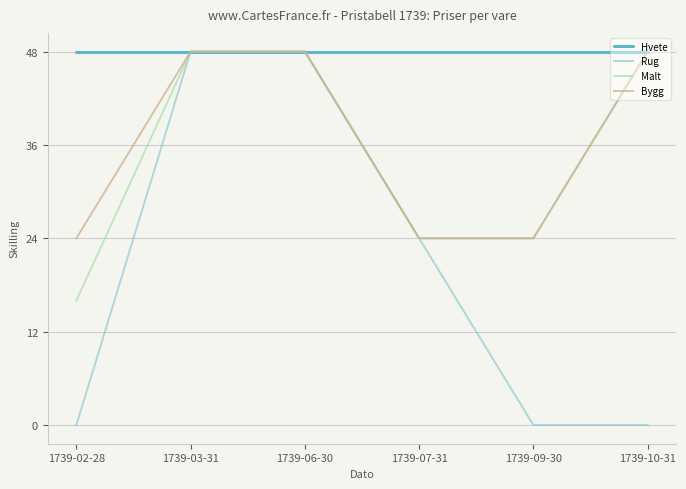

What is the maximum value shown in the chart?

48